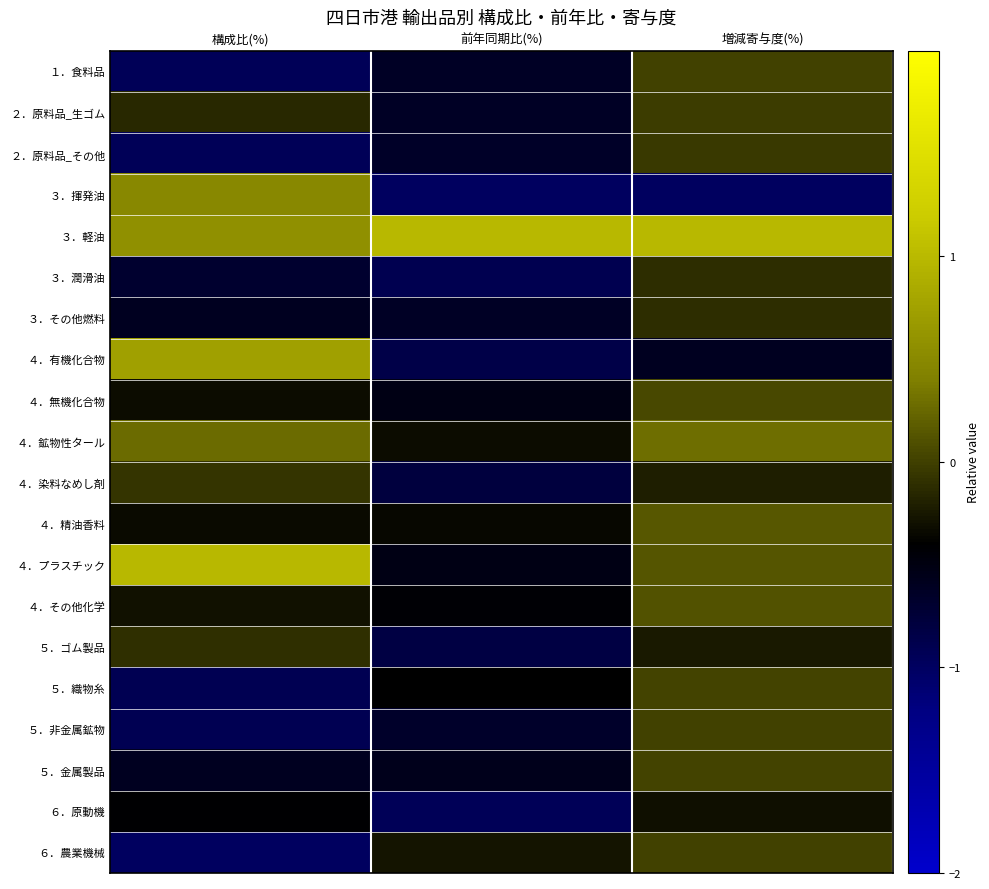

What is the total value across all series at 構成比(%)?

-5.2